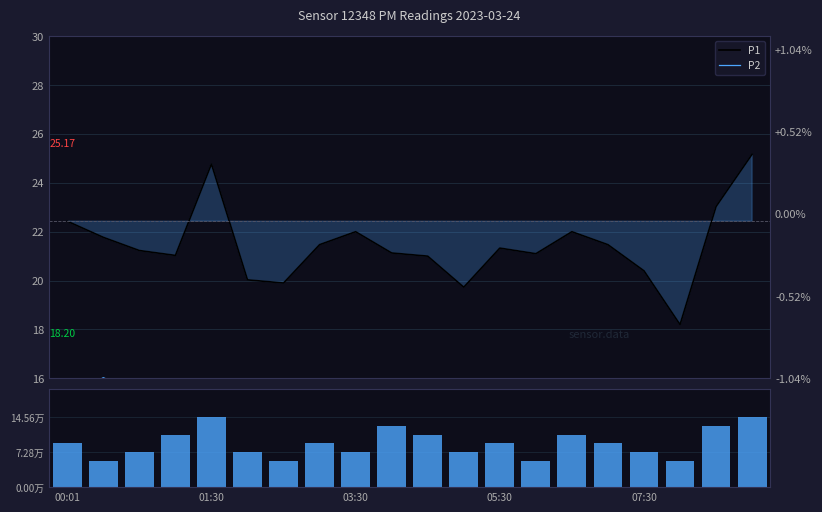

The value of Volume at 14 is 6.0. True or false?

True